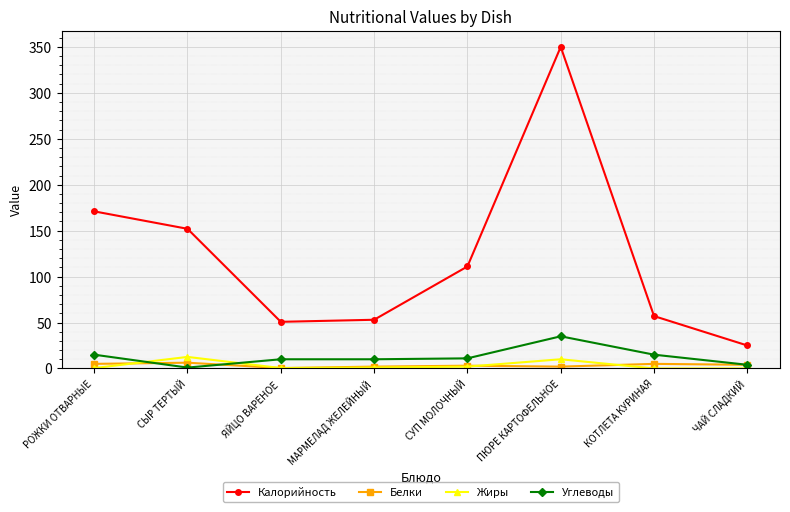

How many lines are shown in the chart?

4